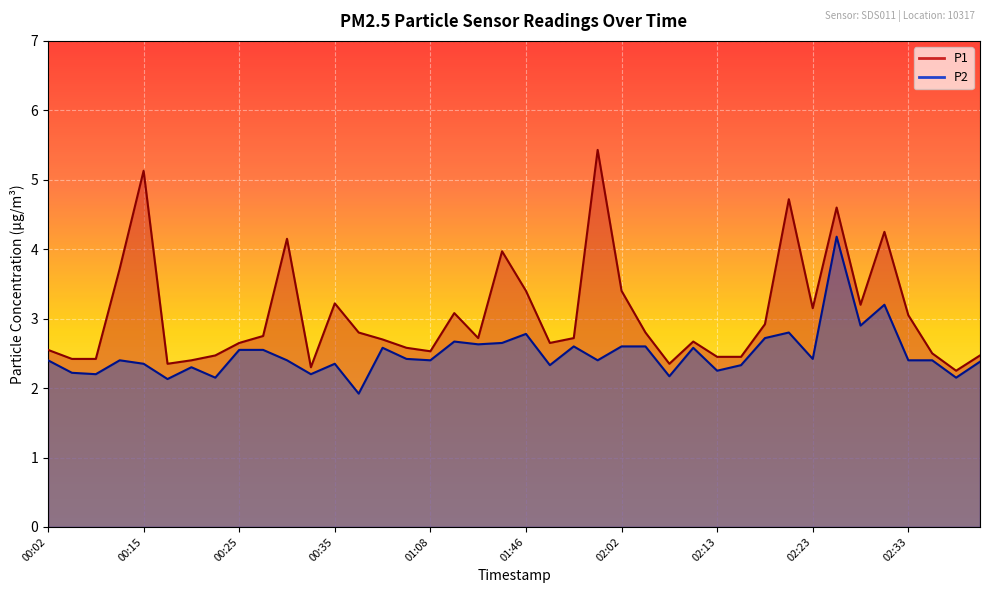

The P1 series shows 2.7 at 00:40. True or false?

True